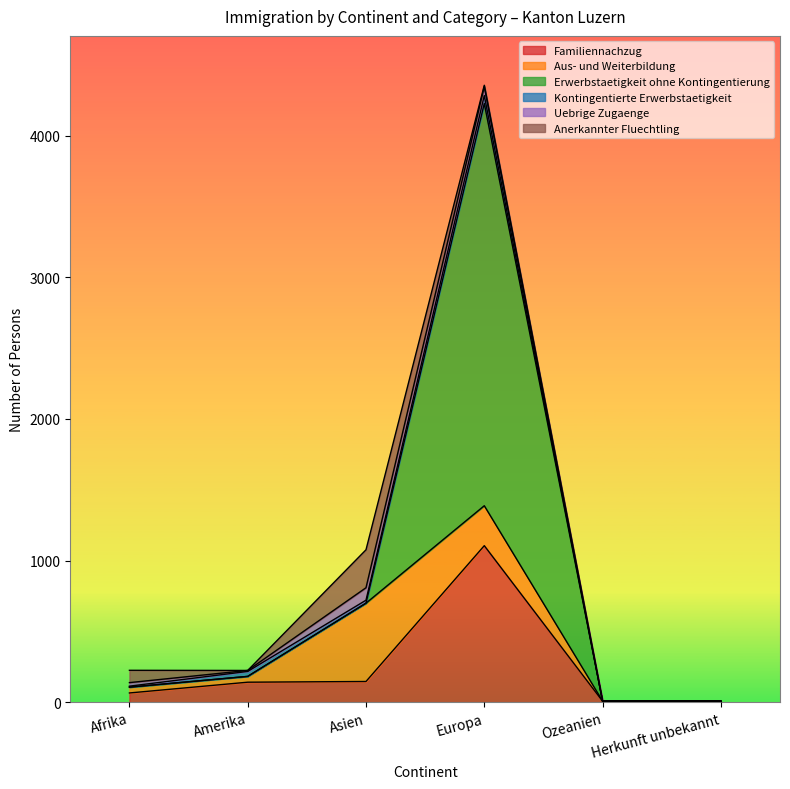

Between Europa and Amerika, which is larger?

Europa